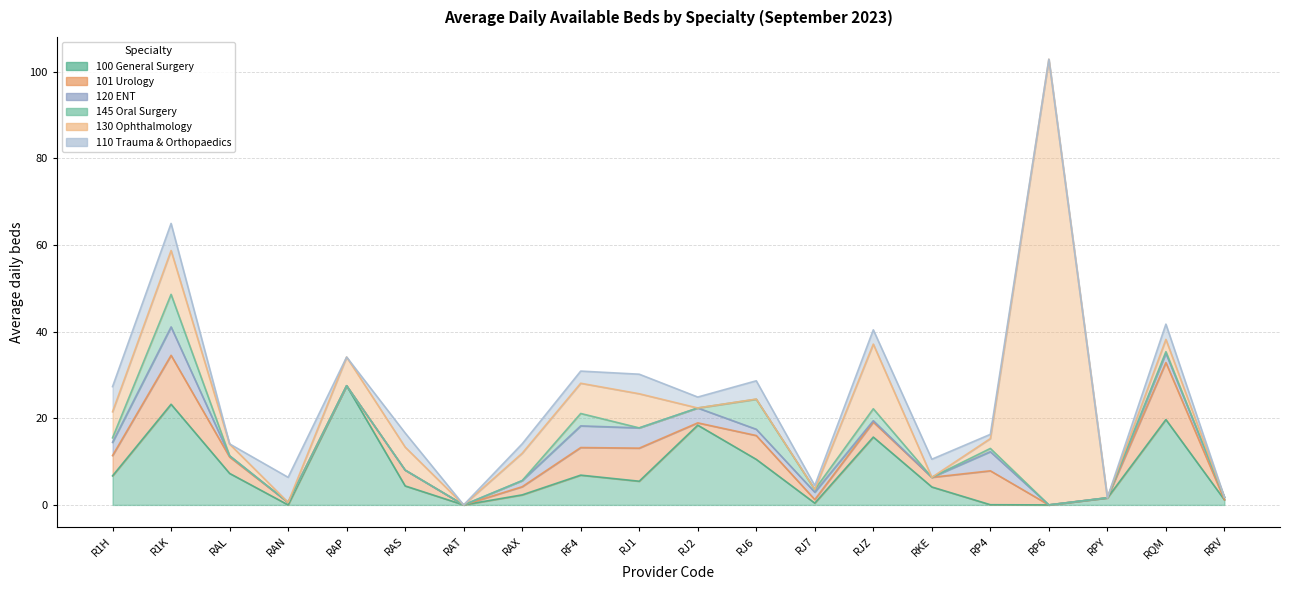

Does the chart display data point markers on the line(s)?

No